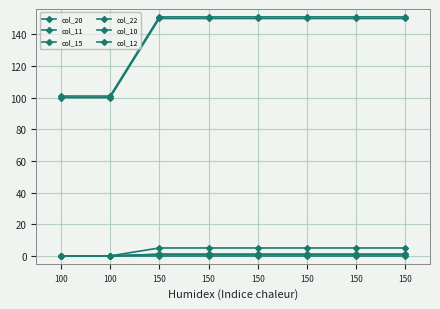

At how many categories does at least one series exceed 113?

6